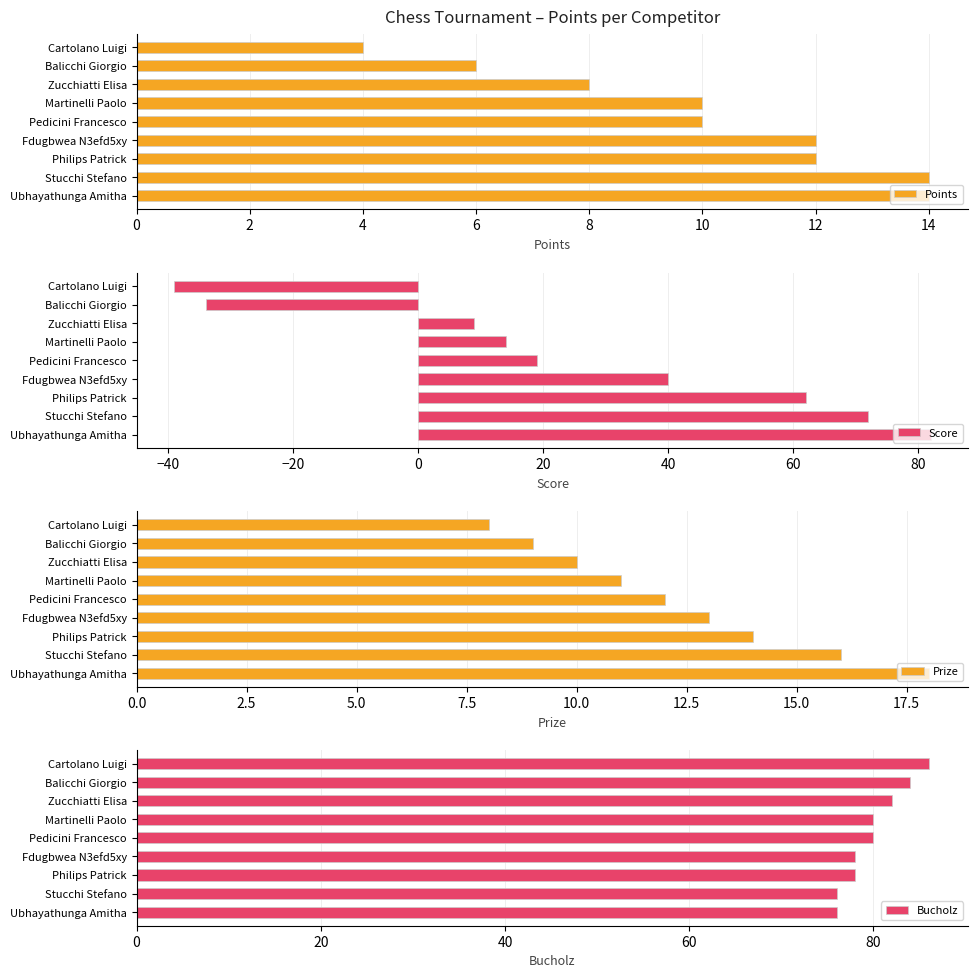

Read the Points value at 0.

14